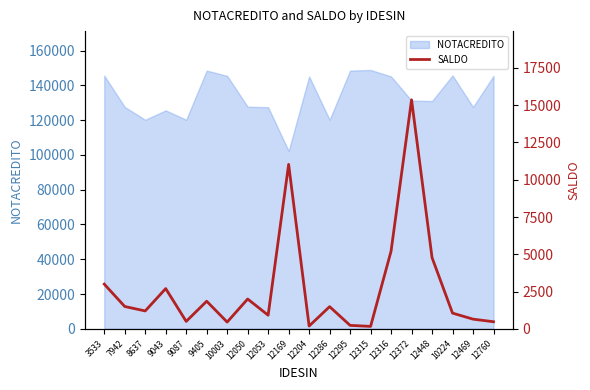

At which label is the value closest to 7762?

12316